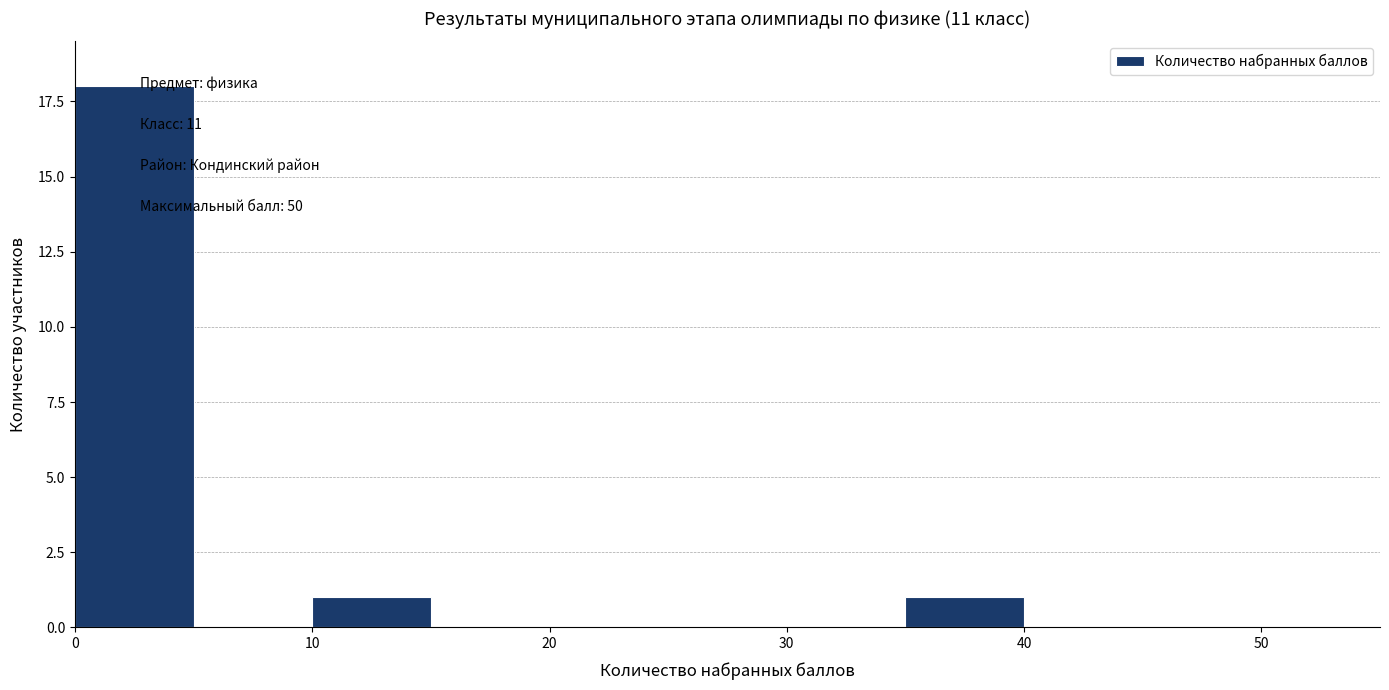

Over which range of the x-axis is the bar tallest?

0 to 5